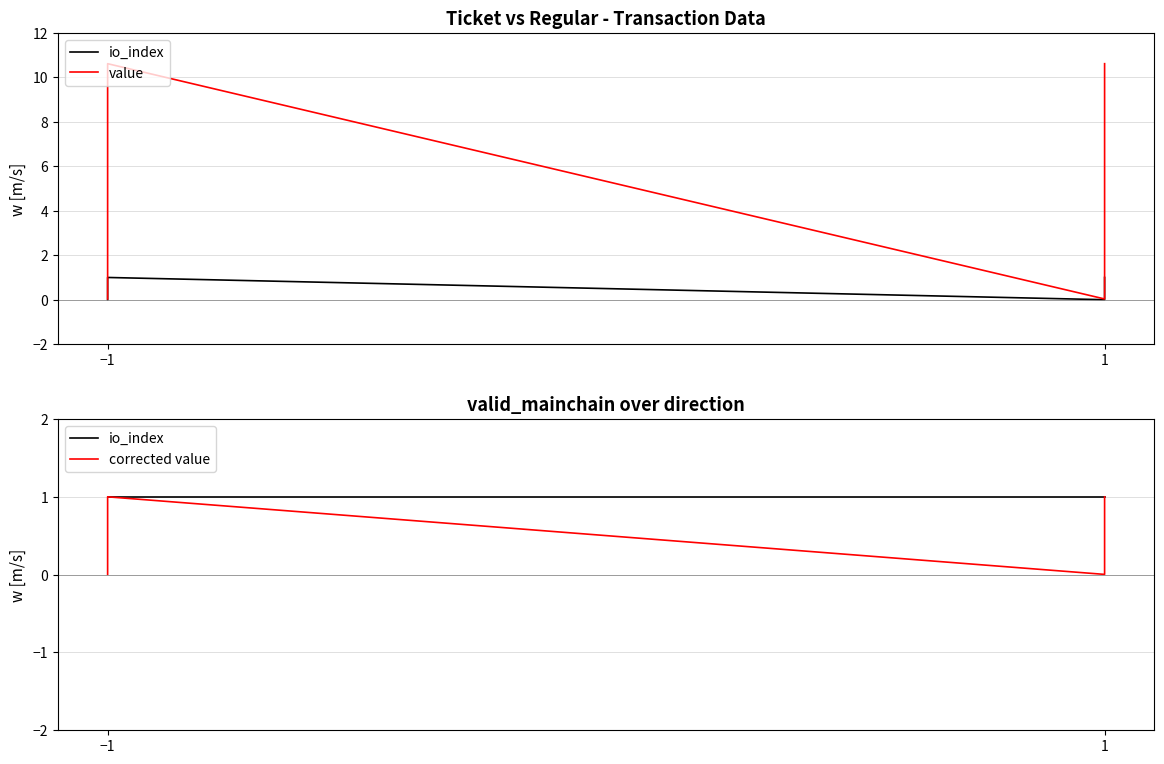

True or false: corrected value has a value of 1.3 at −1.

False